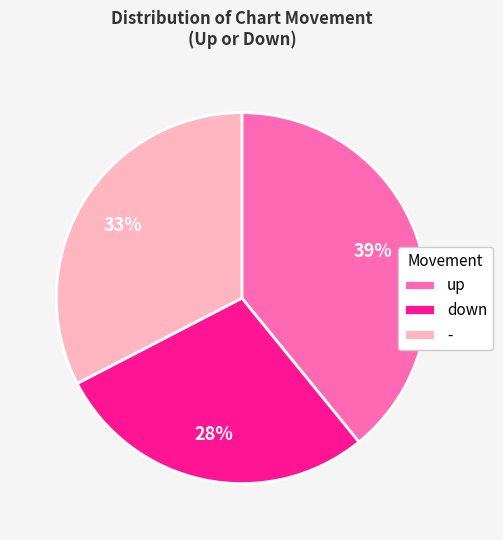

To the nearest percent, what is the average slice percentage?

33%